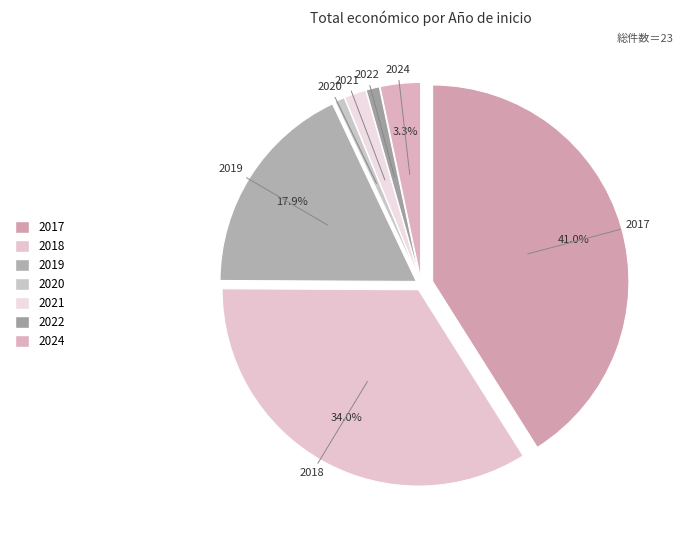

Count the number of slices in the pie.

7